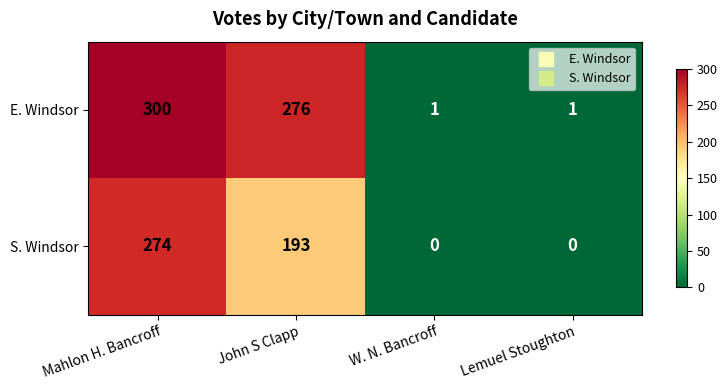

True or false: S. Windsor has a value of 193 at John S Clapp.

True